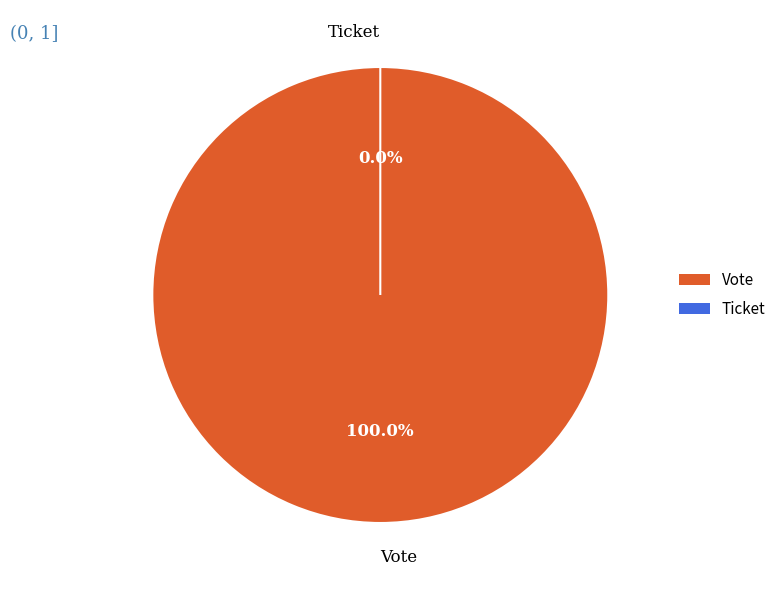

Which category has the biggest portion of the pie?

Vote